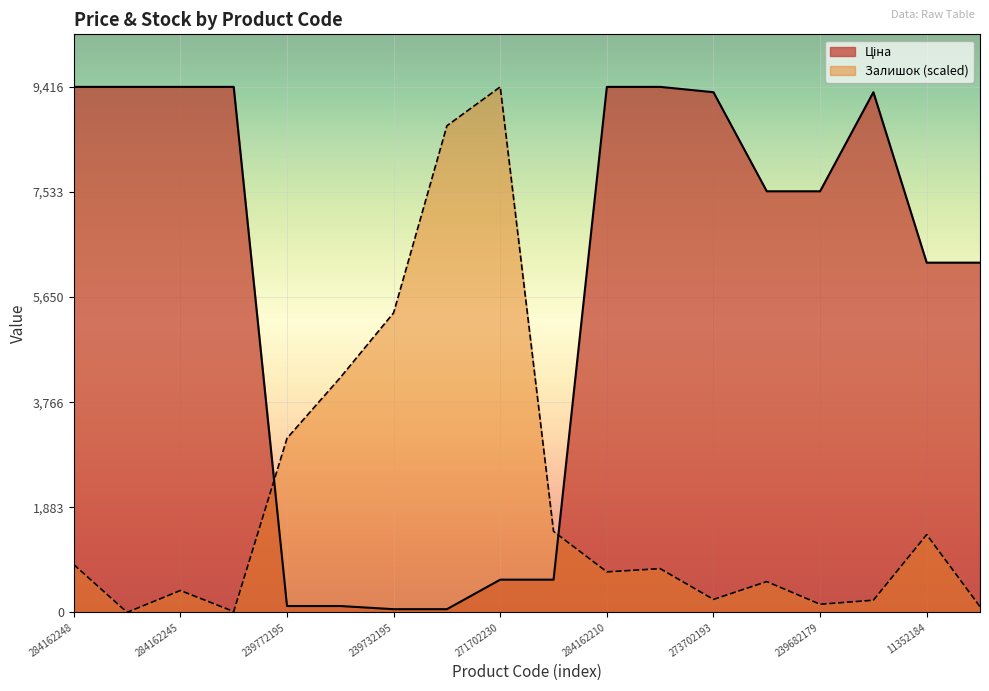

What is the difference between the Залишок values at 239732179 and 239682179?

8575.3